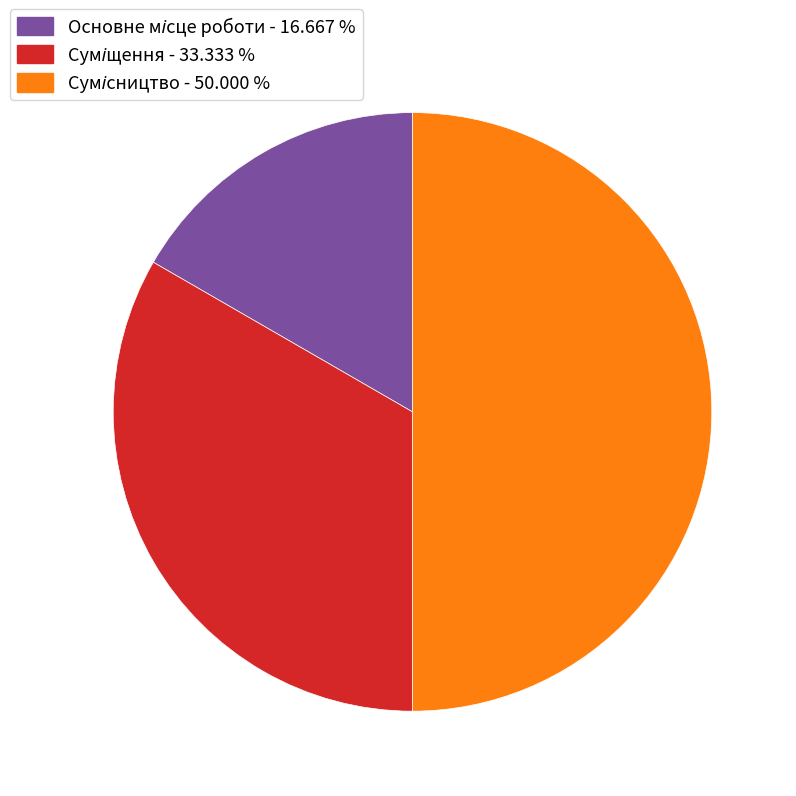

Which slice is the smallest?

Основне місце роботи